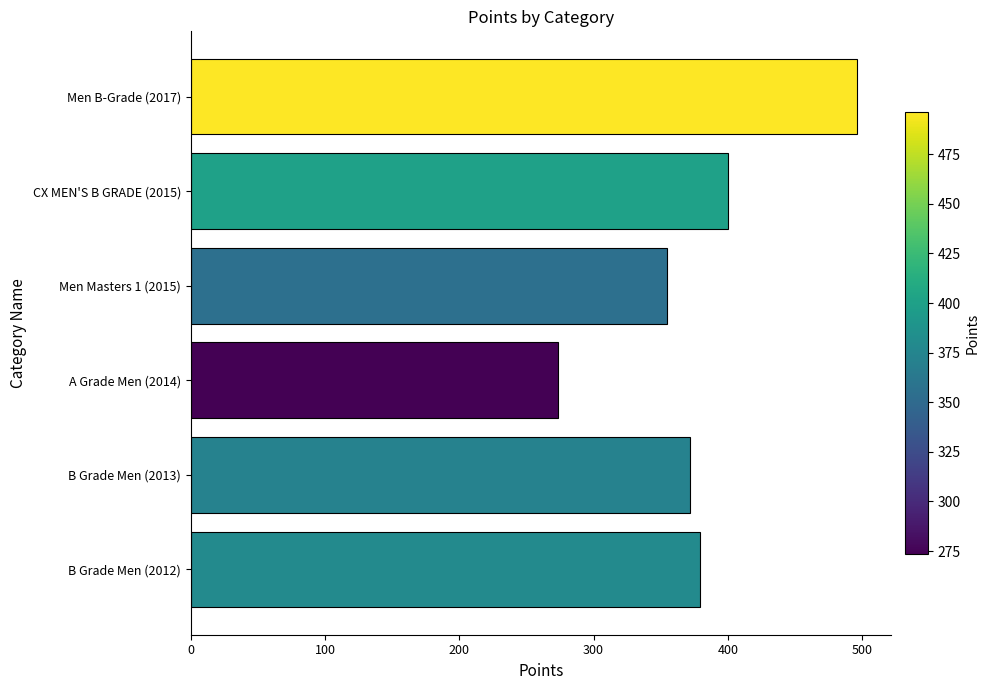

What is the maximum value shown in the chart?

496.4